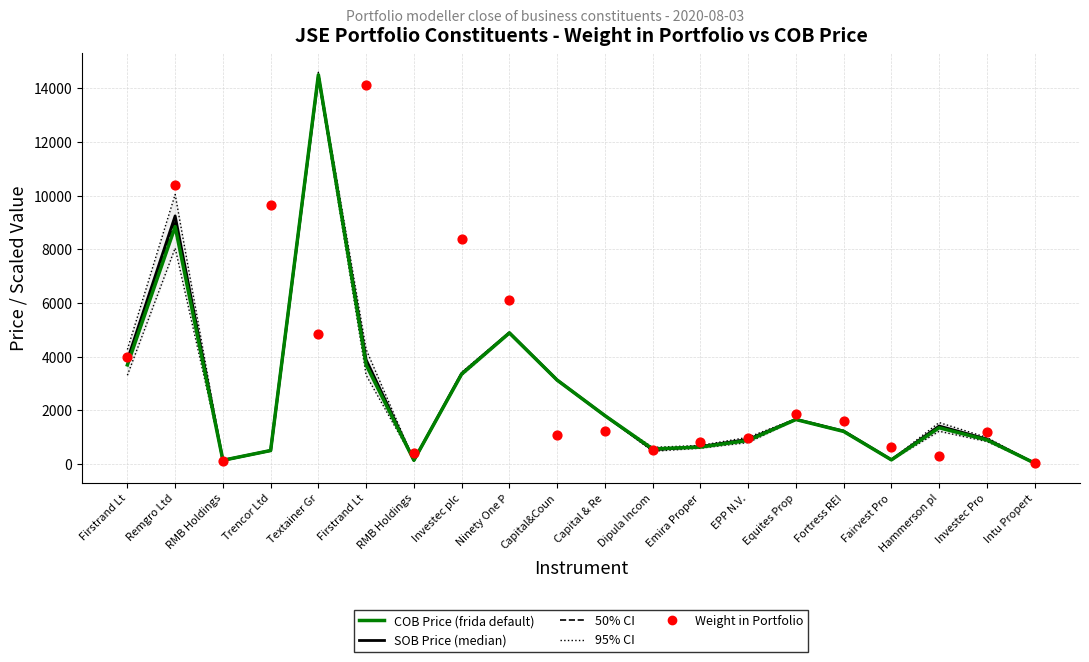

Which series contains the highest Y value?

95% CI